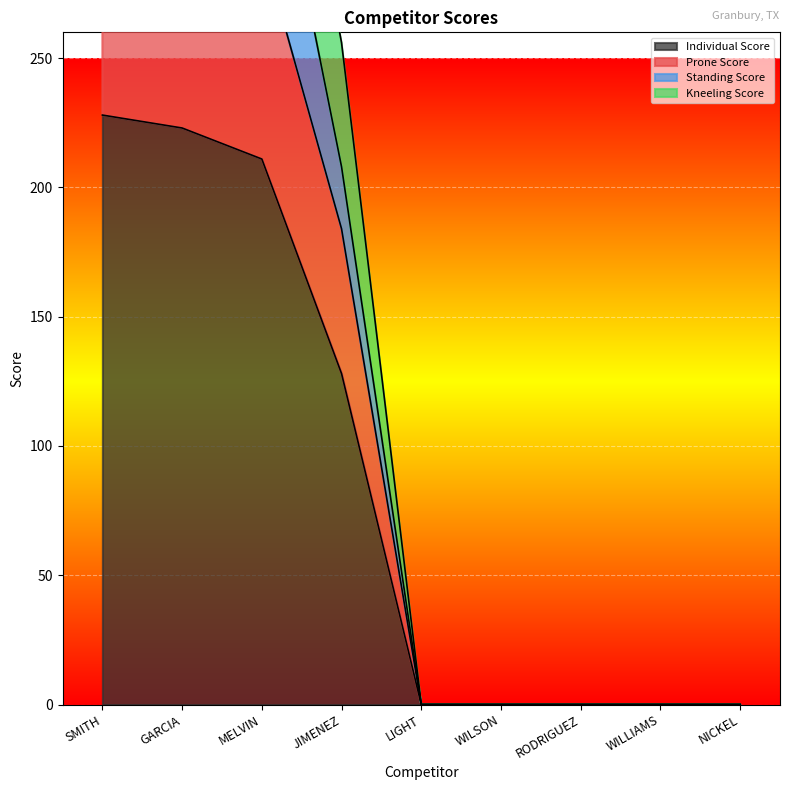

What is the greatest value displayed?

456